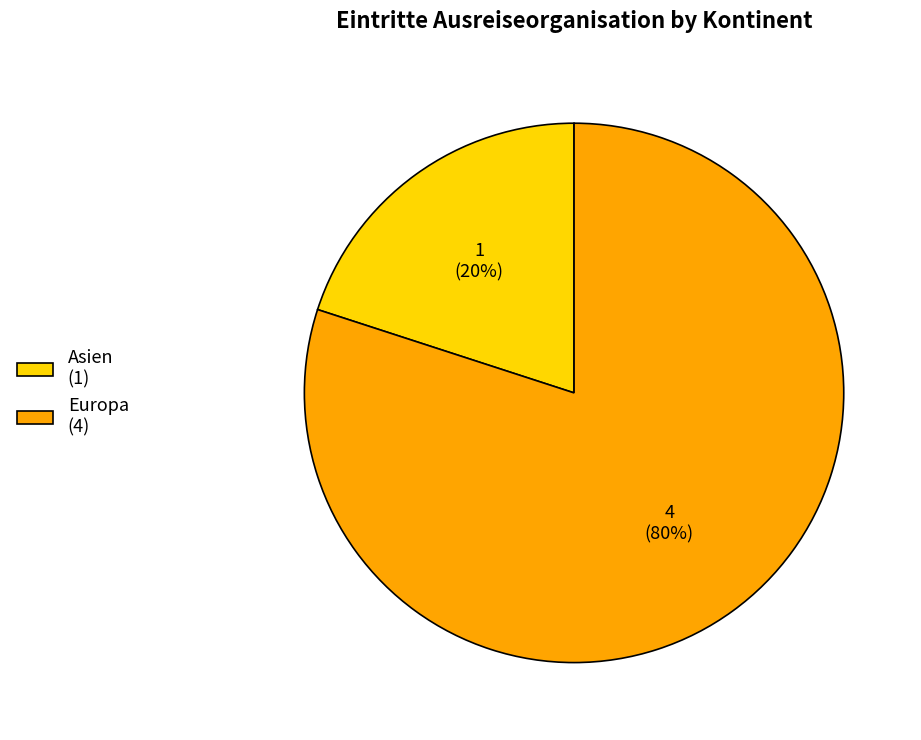

How many slices are in this pie chart?

2